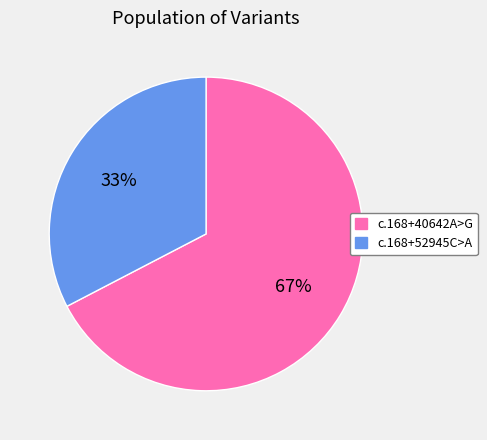

Is there a majority slice in this chart?

Yes